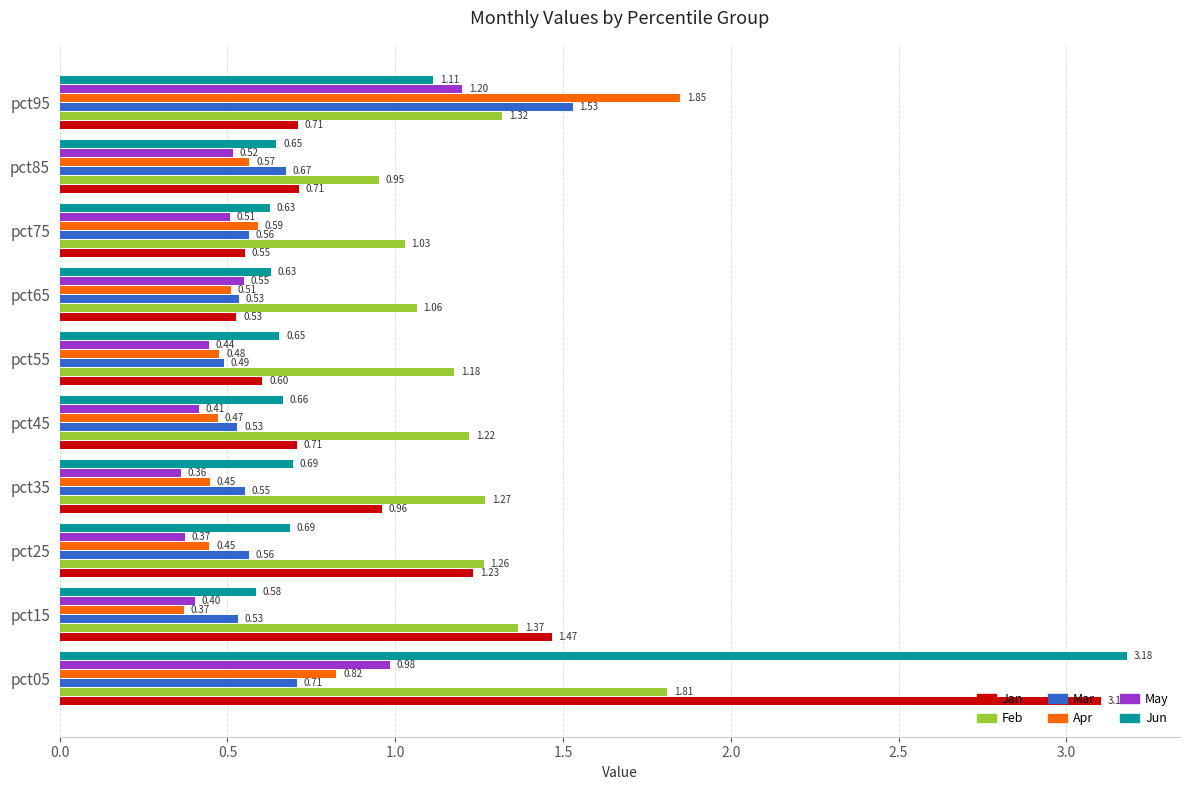

What is the difference between the second highest and second lowest values in the Mar series?

0.2